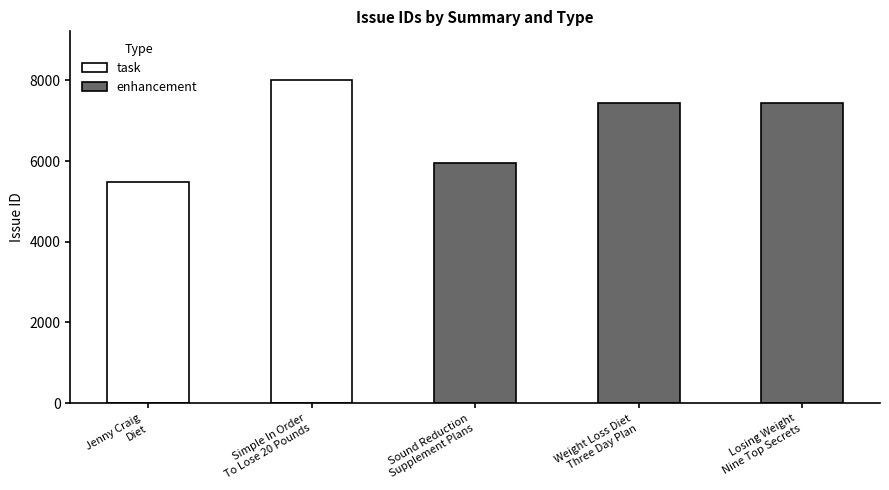

What is the lowest value of the enhancement series?

5962